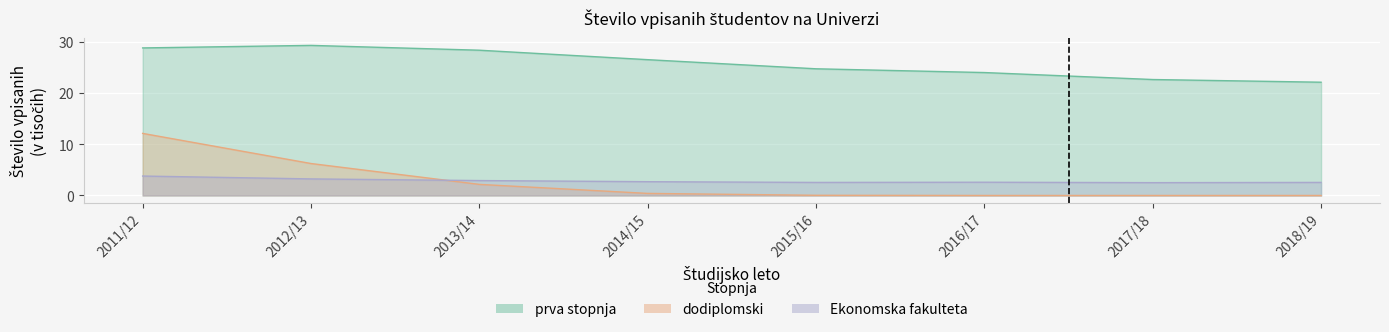

Which series has the widest spread of values?

dodiplomski